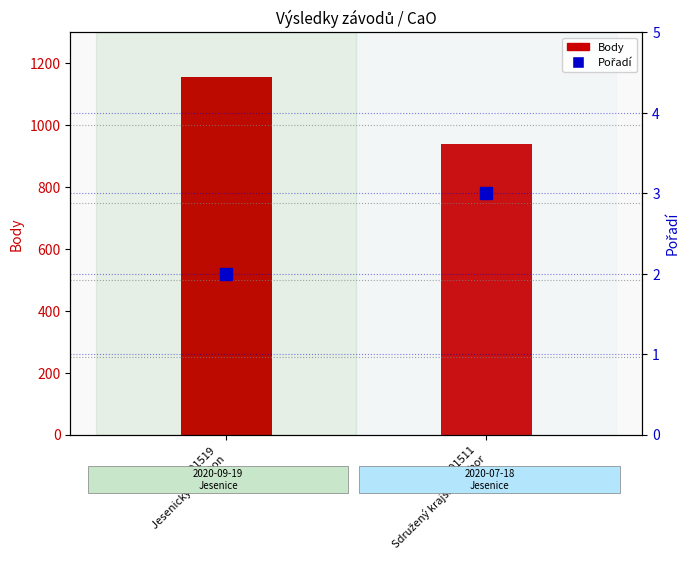

Rank the series at 201511
Sdružený krajský přebor from highest to lowest value.

Body, Pořadí